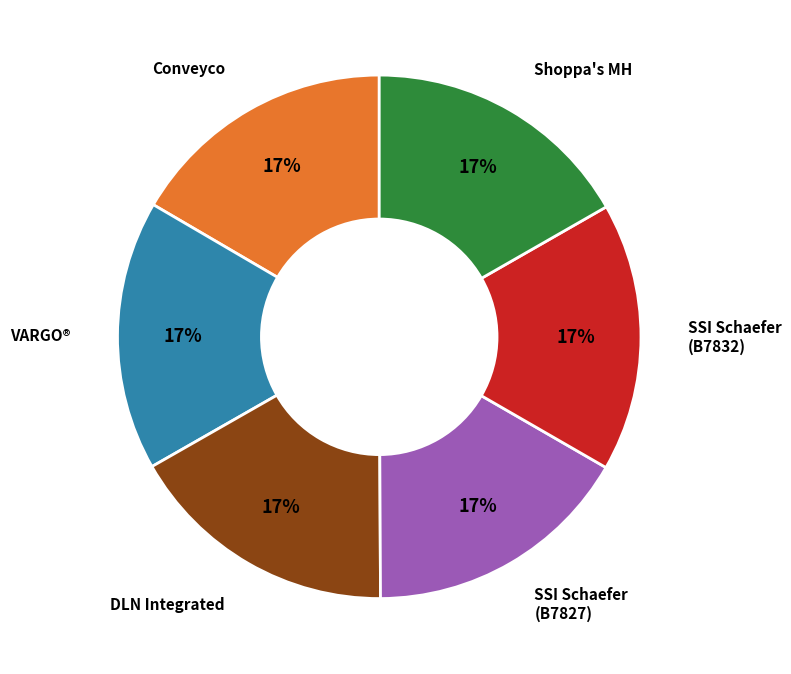

Does any single category account for the majority?

No